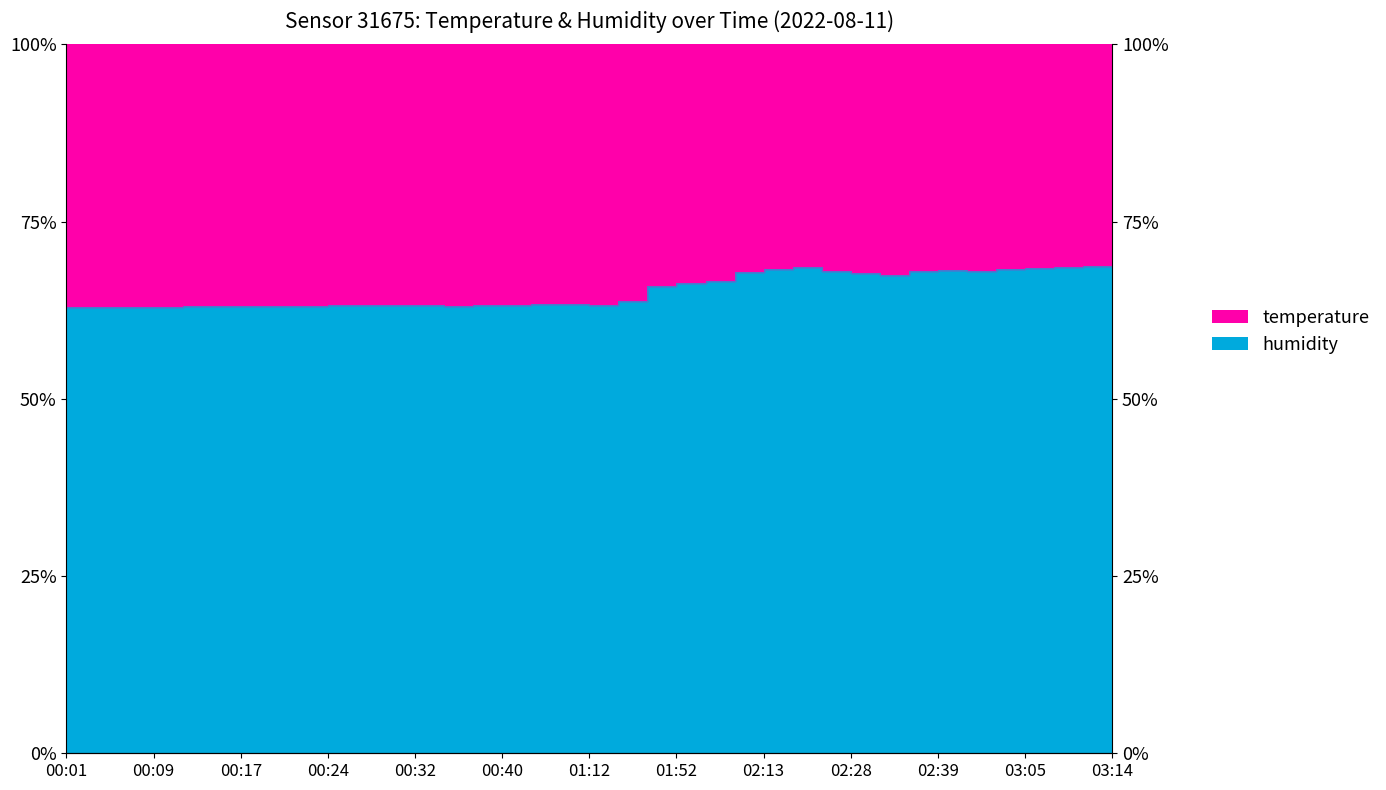

What position from the right is 03:14?

1